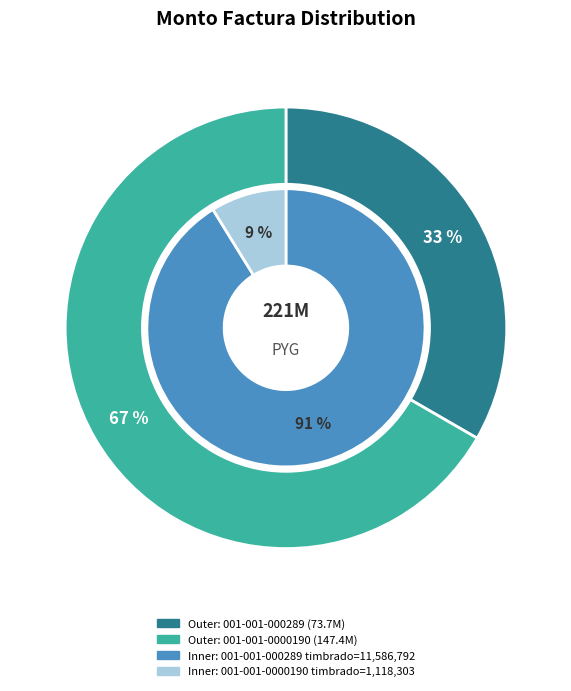

To the nearest percent, what is the combined percentage of 001-001-000289 and 001-001-0000190?

100%